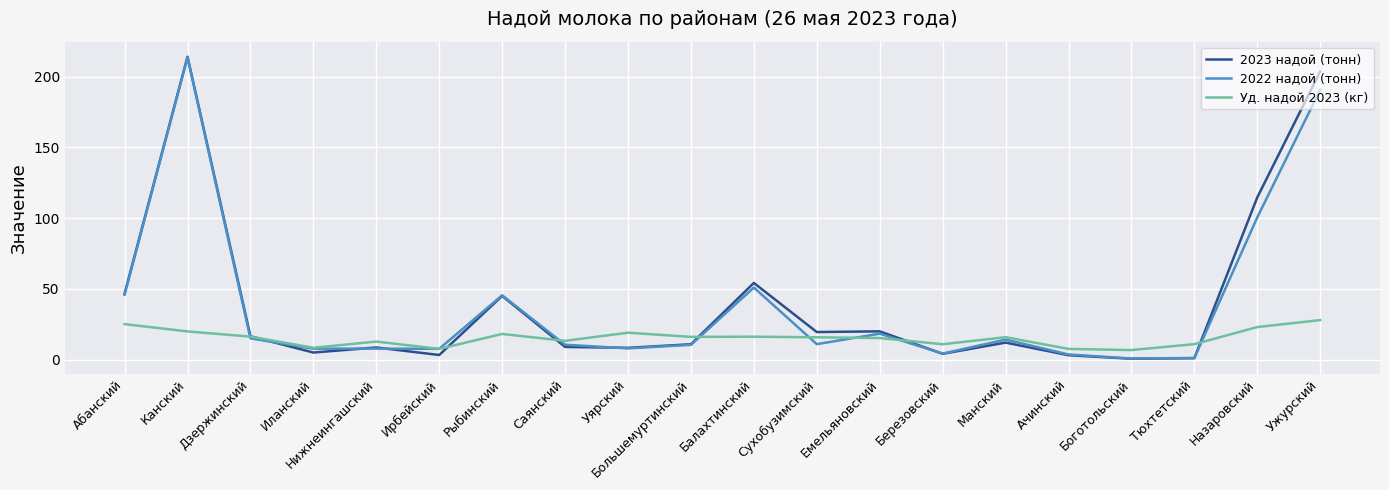

True or false: 2022 надой (тонн) has a value of 45.9 at Абанский.

True